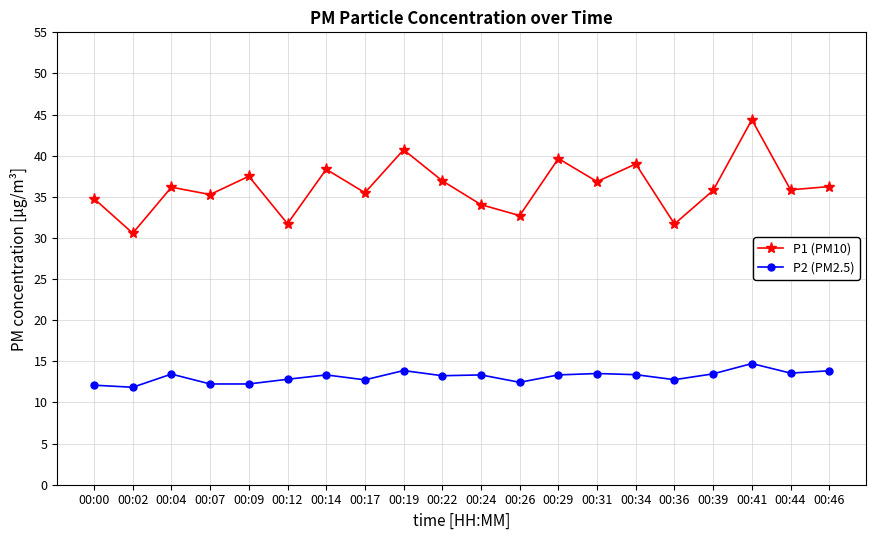

What is the sum of all P2 (PM2.5) values?

262.4